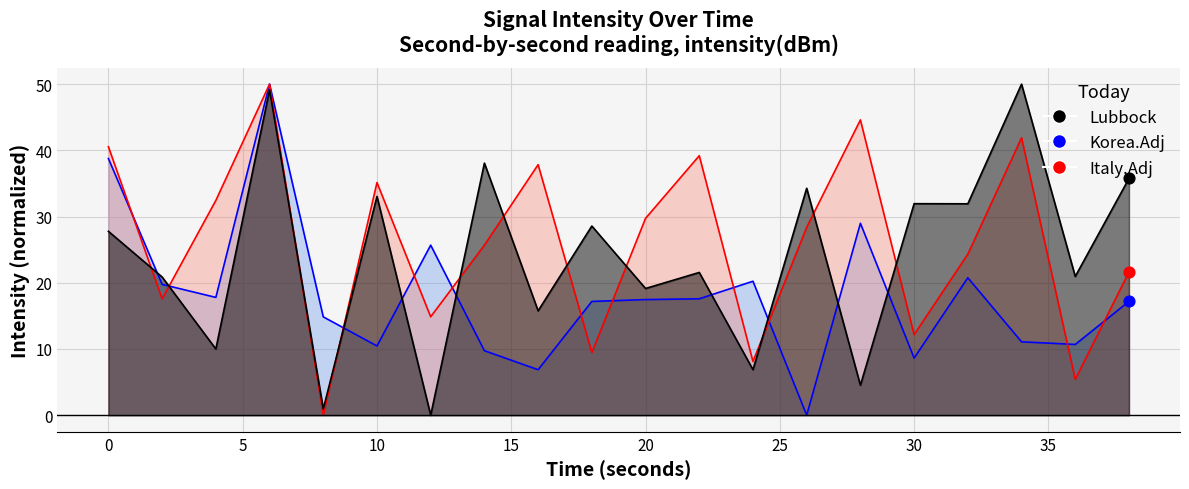

What are all the series names shown in the legend?

Lubbock, Korea.Adj, Italy.Adj